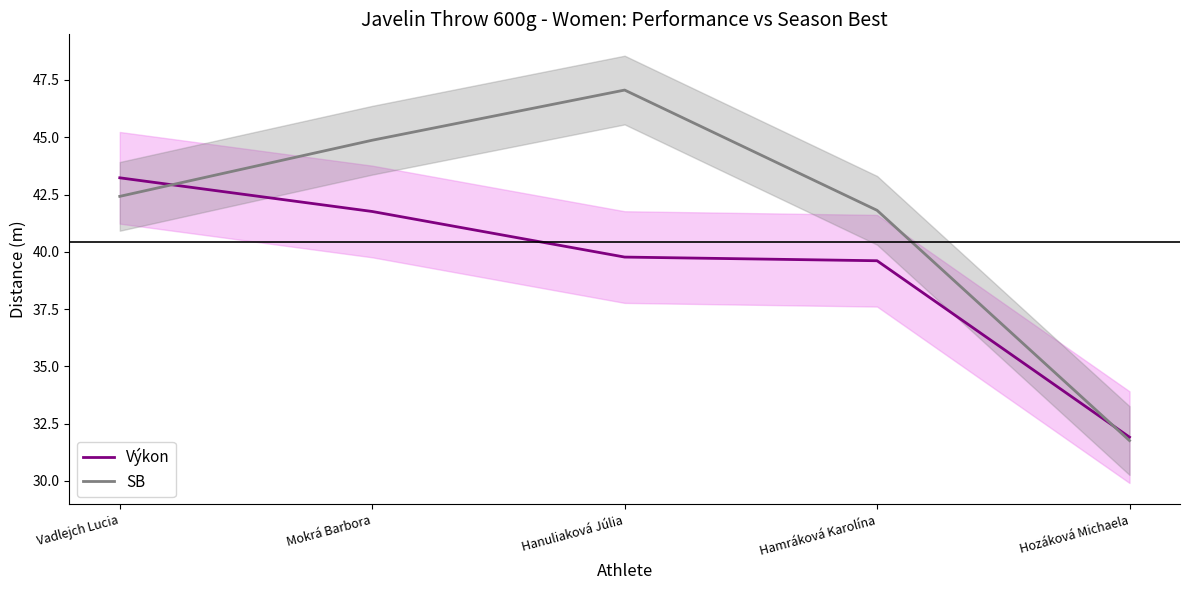

What is the difference between the highest and lowest values at Hanuliaková Júlia?

7.3